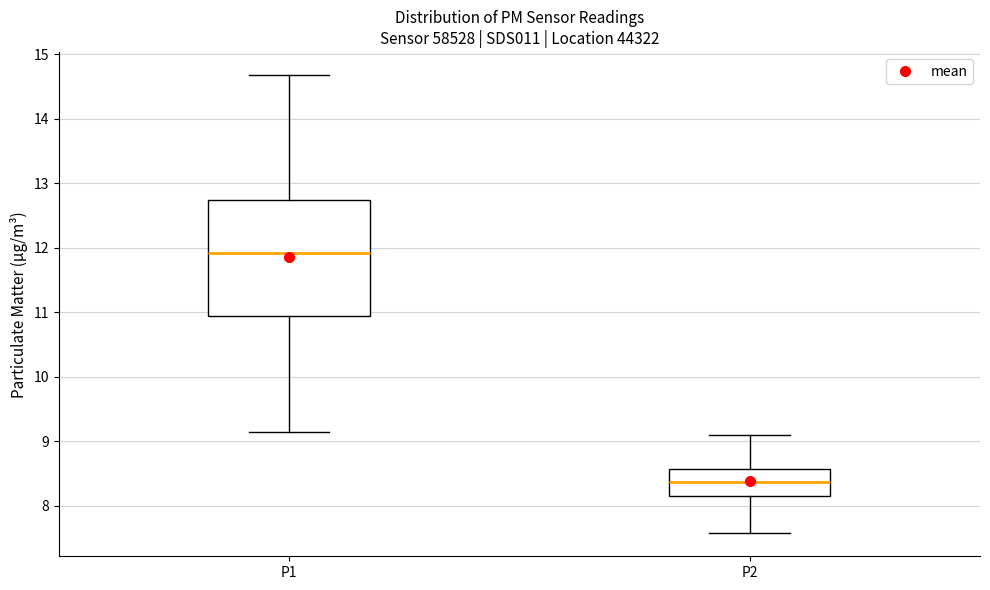

Reading left to right, read every box against the y-axis: the position of its median line, the range the box covers, and the ends of its whiskers. The values are not printed on the chart, so give them approximately, as read against the axis.

P1: median 11.9, box 10.9 to 12.7, whiskers 9.2 to 14.7
P2: median 8.4, box 8.1 to 8.6, whiskers 7.6 to 9.1